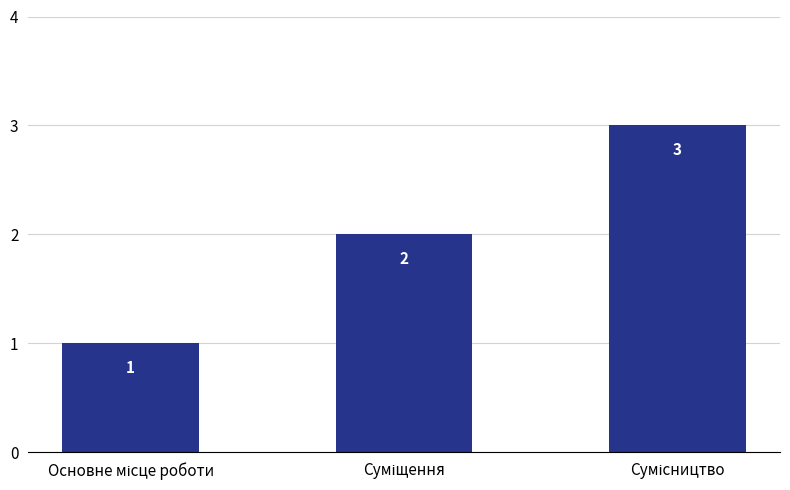

Count the values in the range 1 to 3.

3